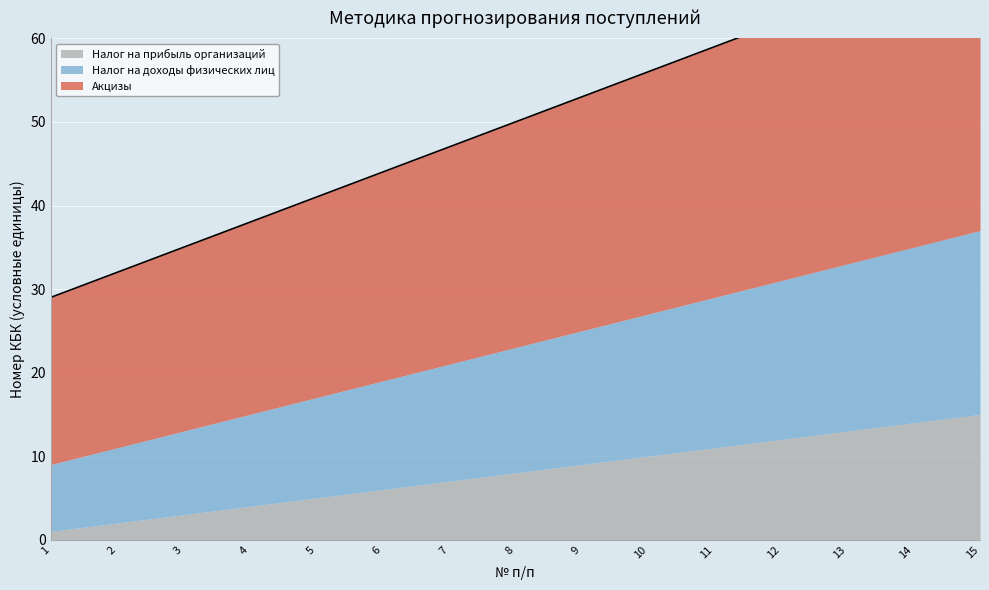

At which label does Налог на прибыль организаций reach its minimum?

1